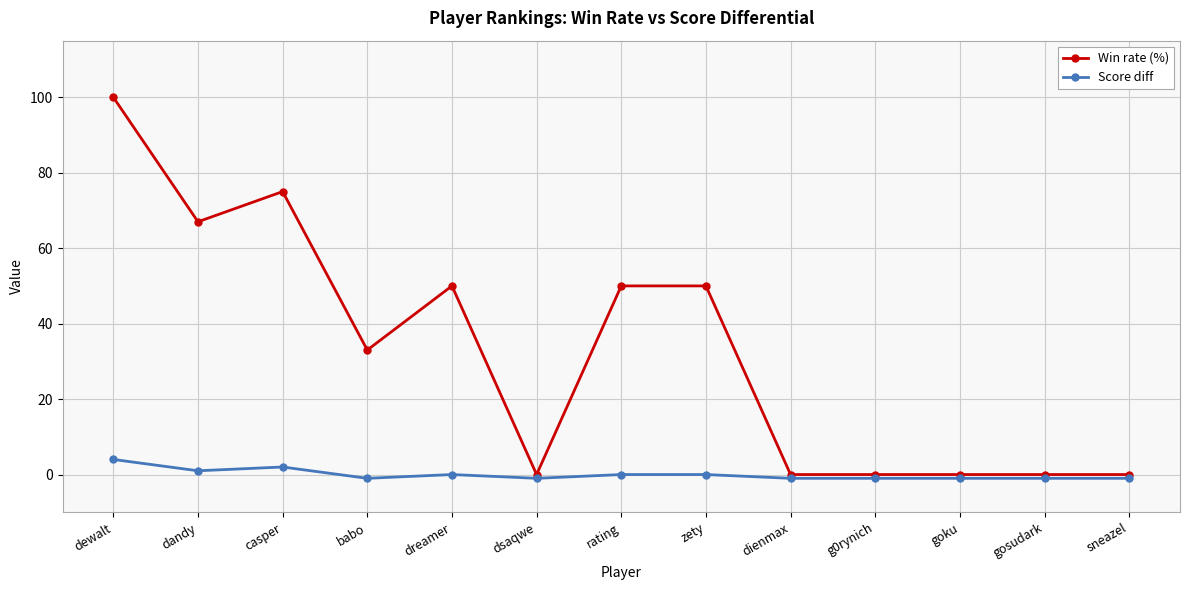

The Win rate (%) series shows 34 at dandy. True or false?

False